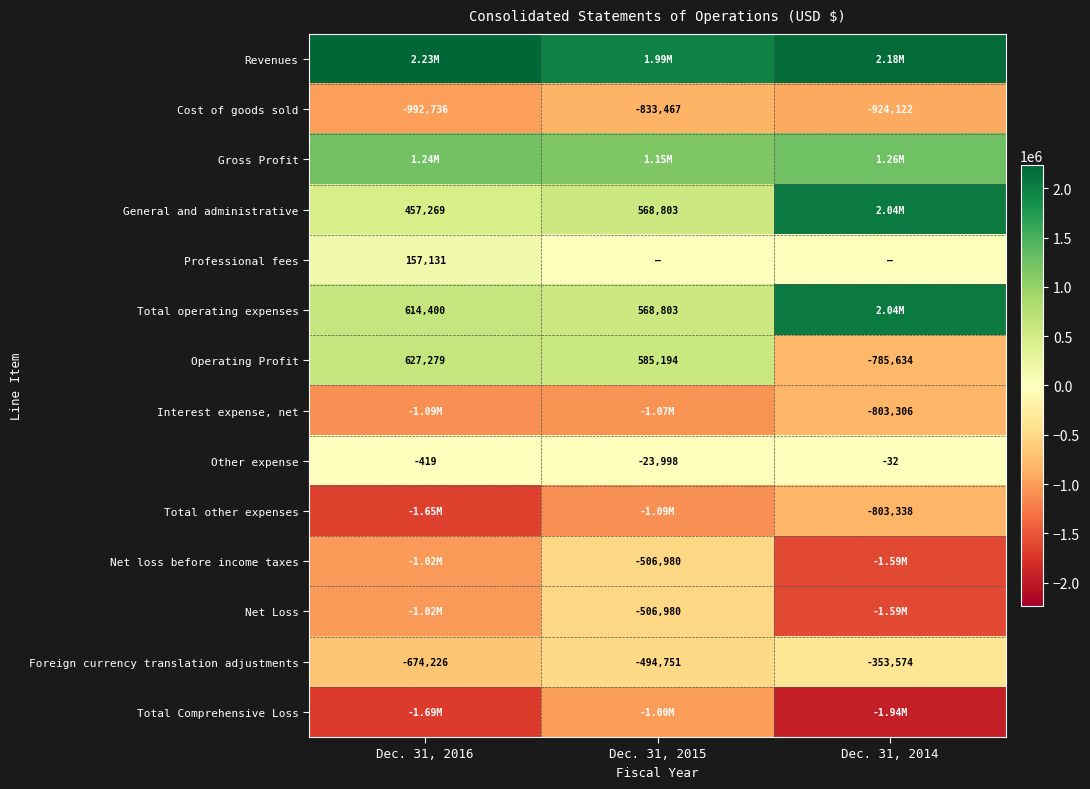

Is it true that Interest expense, net equals -1088952 at Dec. 31, 2016?

True